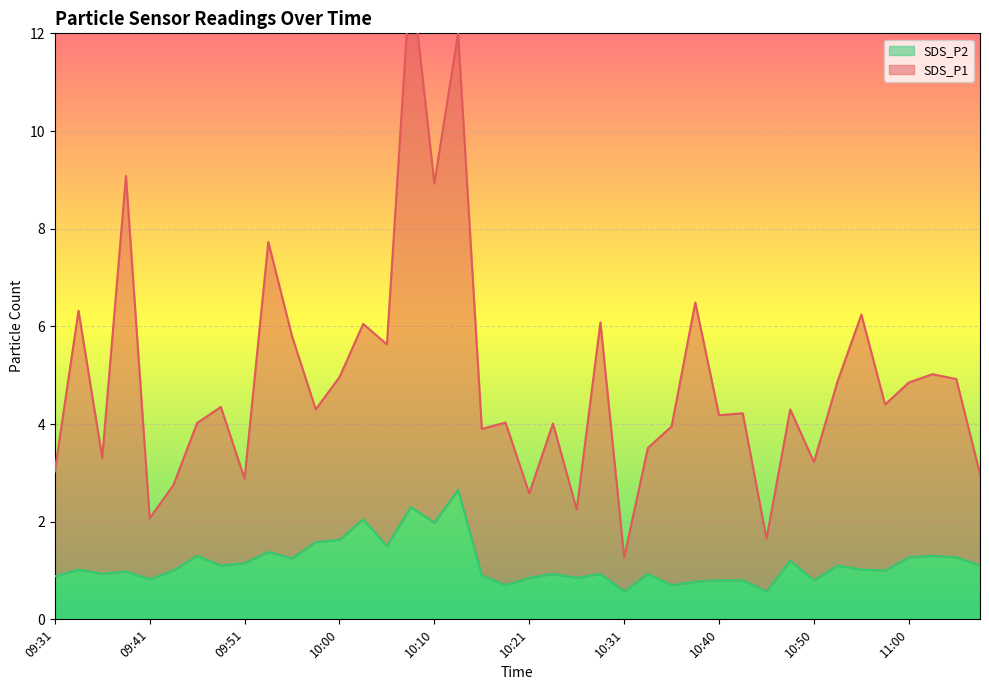

Is it true that SDS_P2 equals 0.6 at 09:51?

False